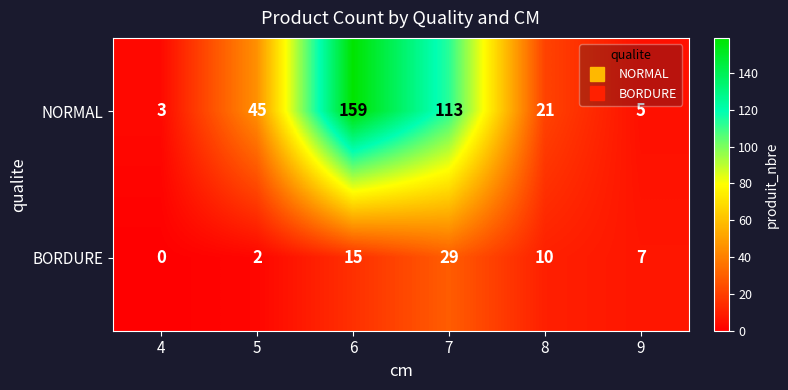

Where is BORDURE nearest to the value 14?

6